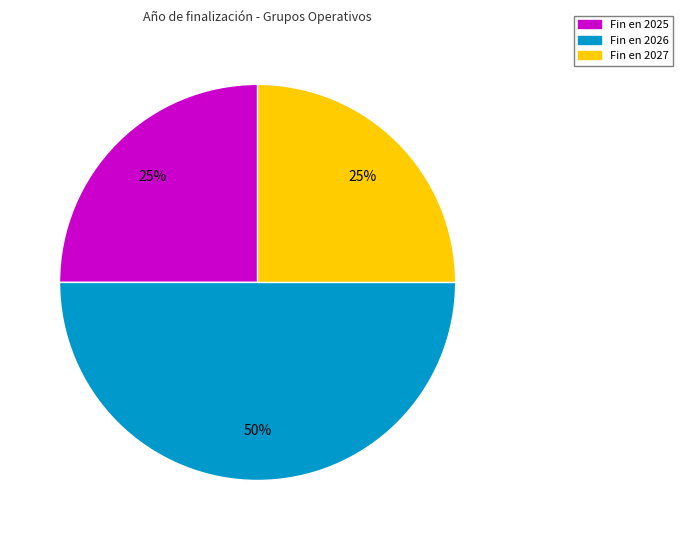

To the nearest percent, what is the difference between the largest and smallest slice percentages?

25%